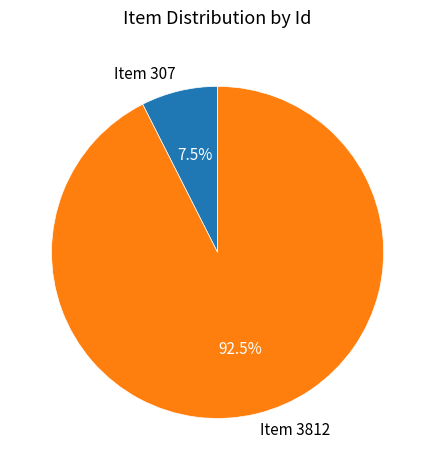

Which category has the smallest portion of the pie?

Item 307